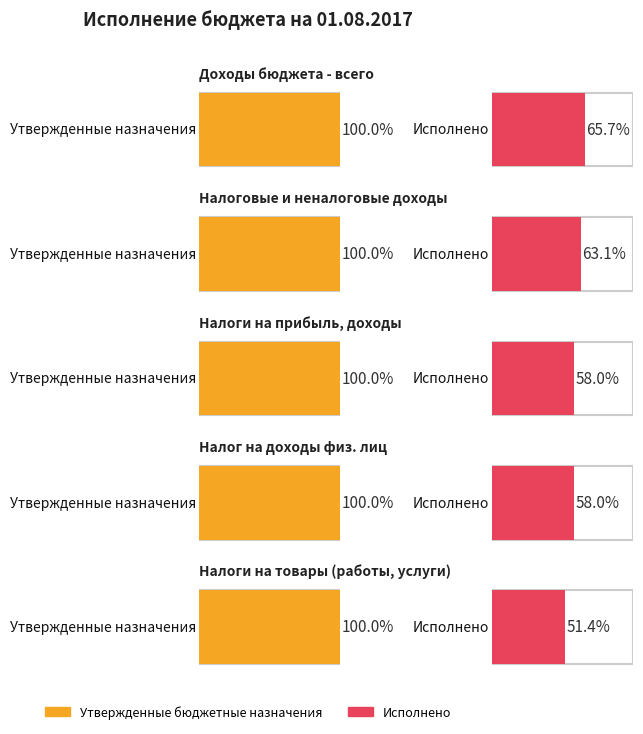

Rank the series at НАЛОГИ НА ПРИБЫЛЬ, ДОХОДЫ from lowest to highest value.

Исполнено, Утвержденные бюджетные назначения